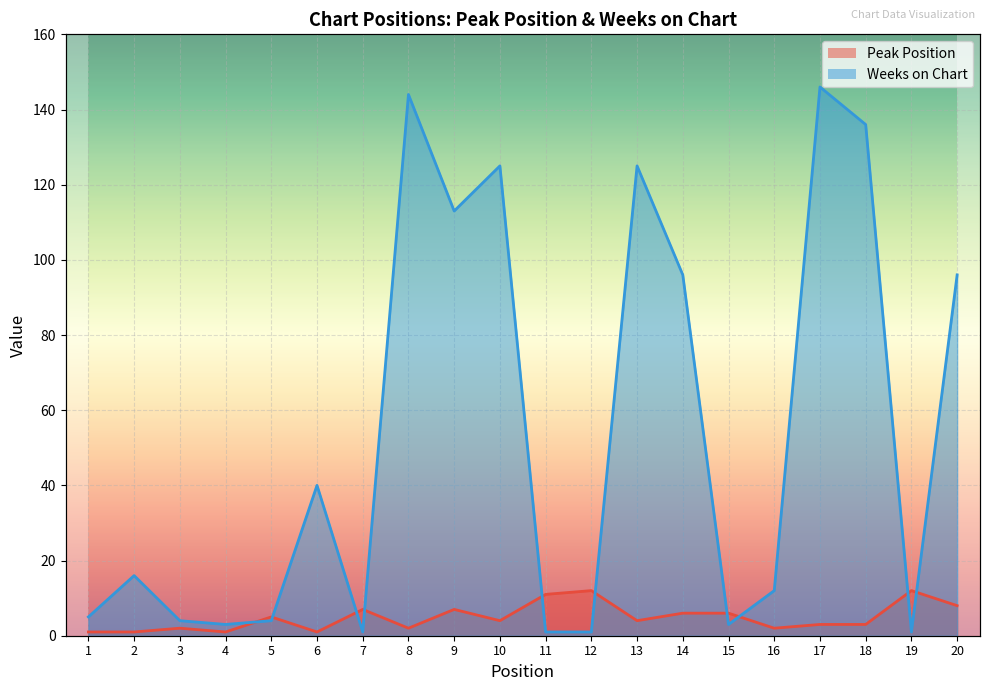

At which label does Weeks on Chart reach its peak?

17